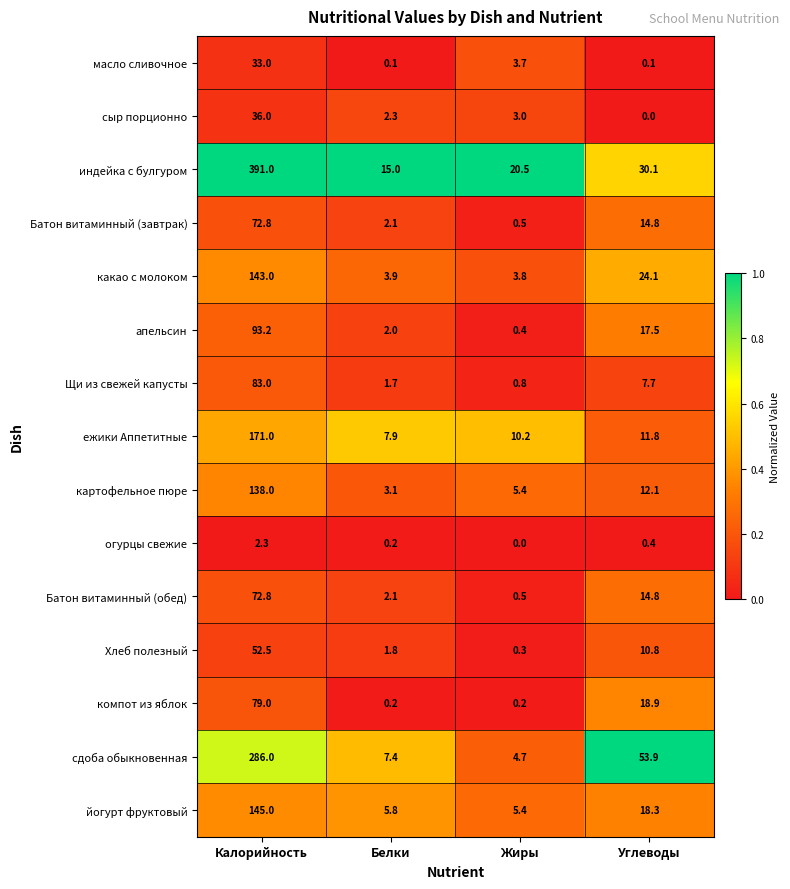

Rank the categories by индейка с булгуром value from highest to lowest.

Калорийность, Углеводы, Жиры, Белки